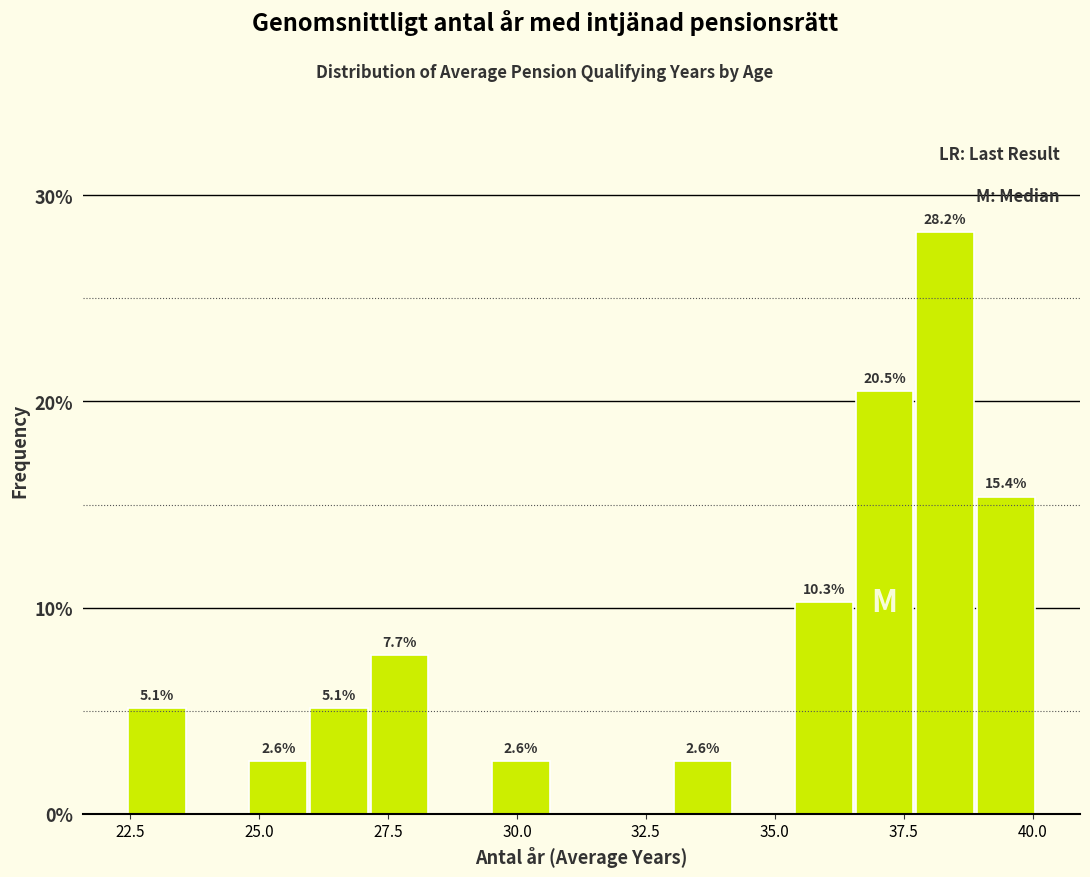

Around what value on the x-axis is the tallest bar? Give the approximate position of its centre, as read against the axis.

38.5